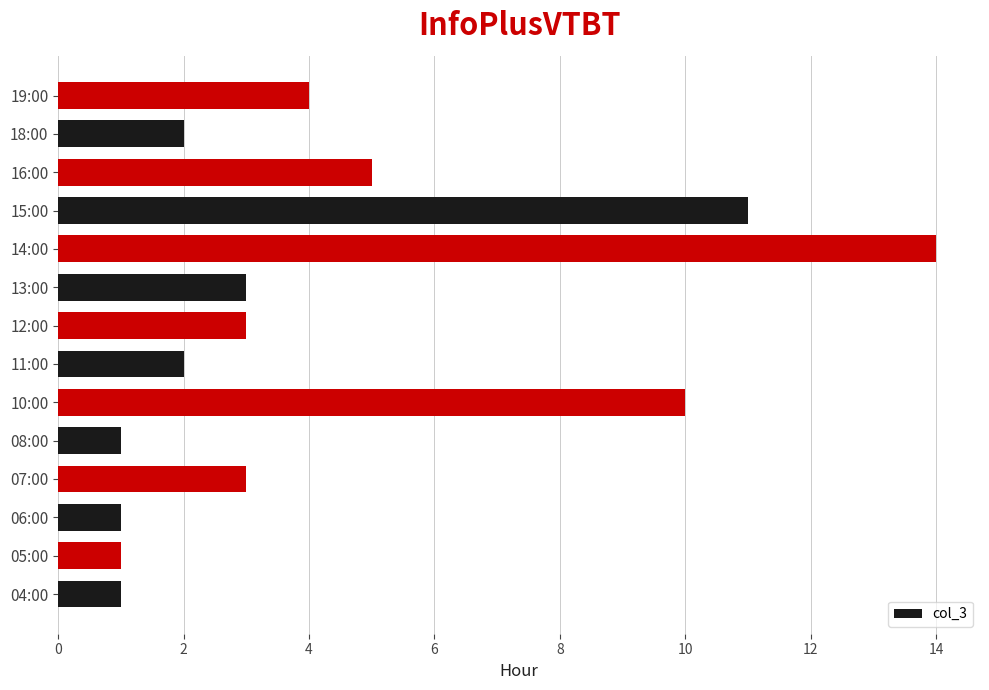

Which has a higher value, 07:00 or 15:00?

15:00